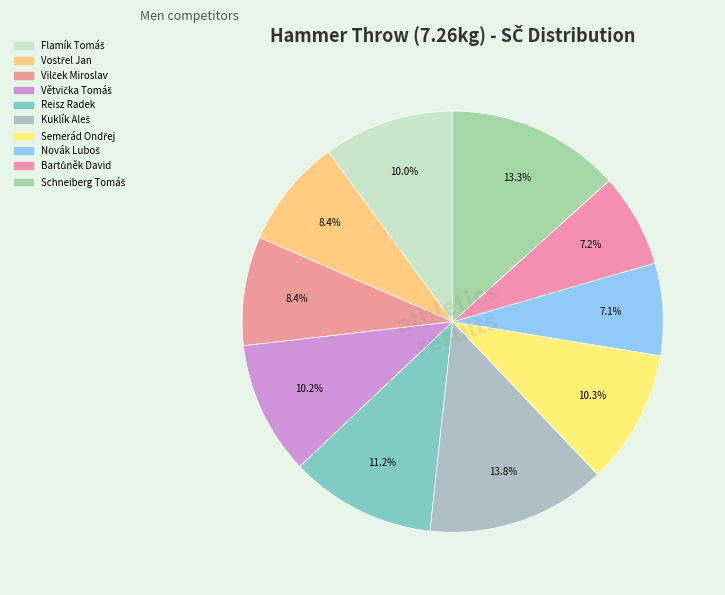

How many slices are in this pie chart?

10